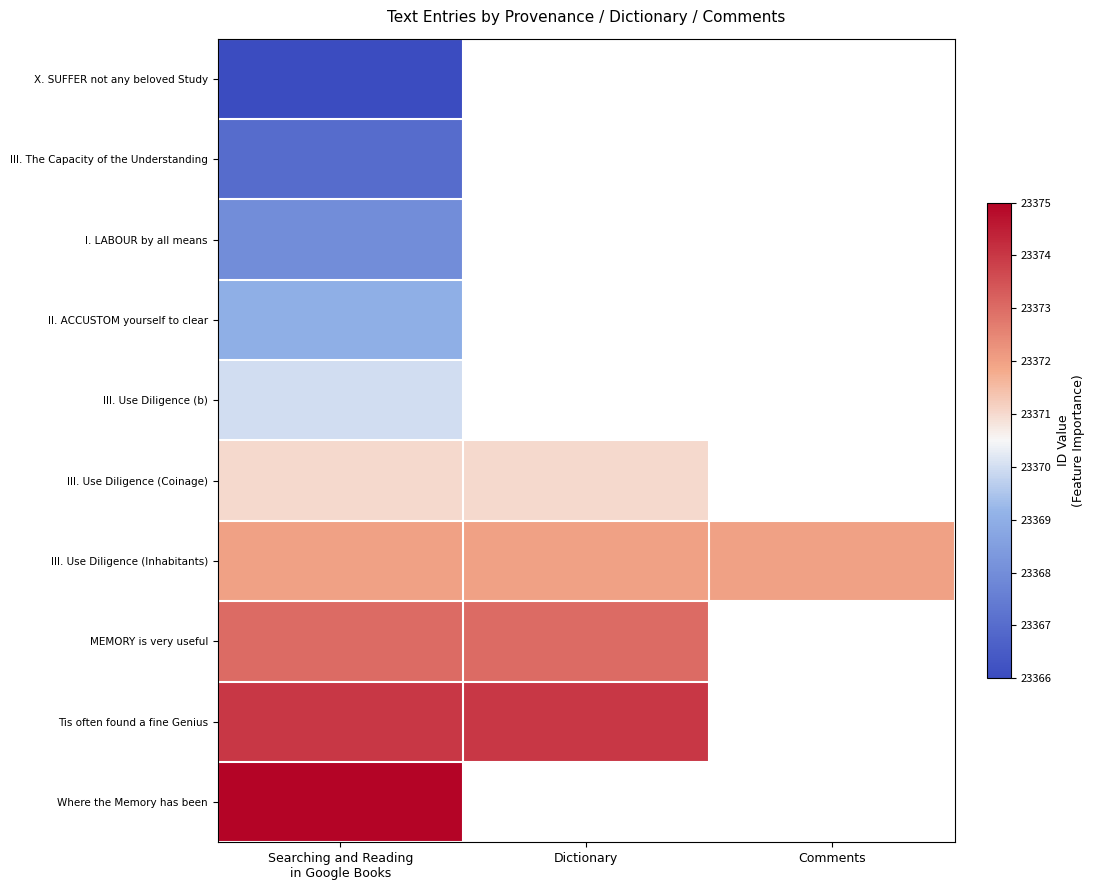

The value of Tis often found a fine Genius at Dictionary is 23374.0. True or false?

True